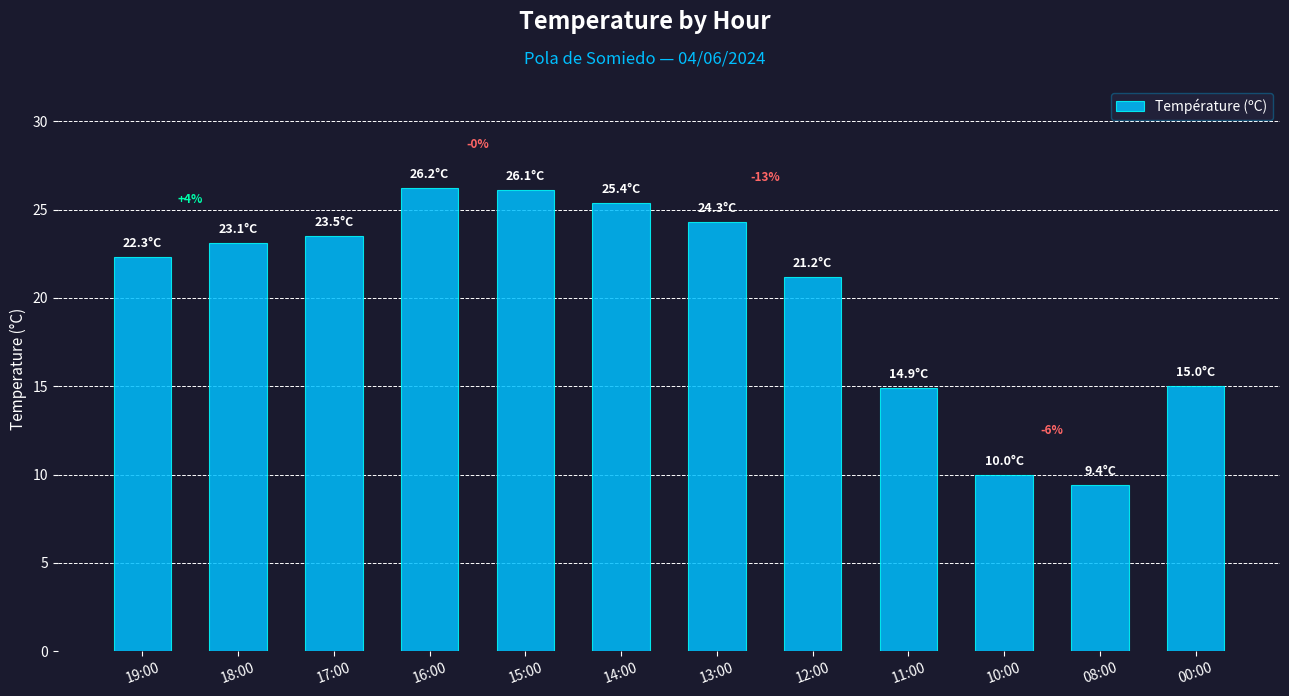

What is the label of the 1st bar from the right?

00:00